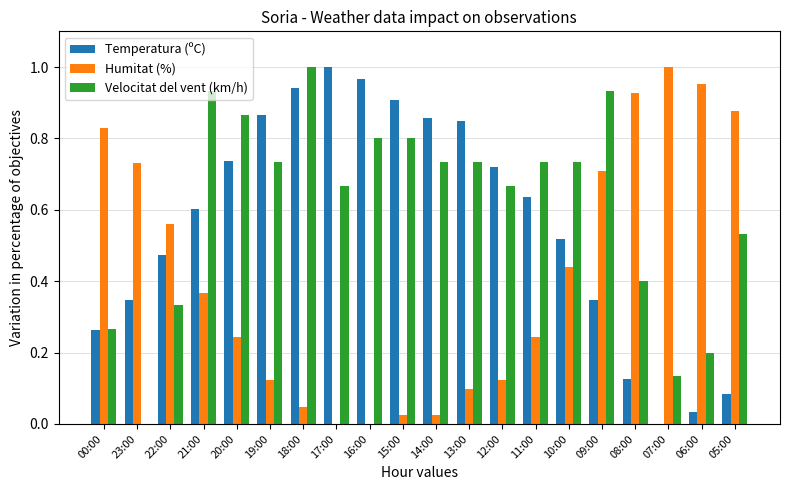

What is the sum of all Temperatura (ºC) values?

11.3